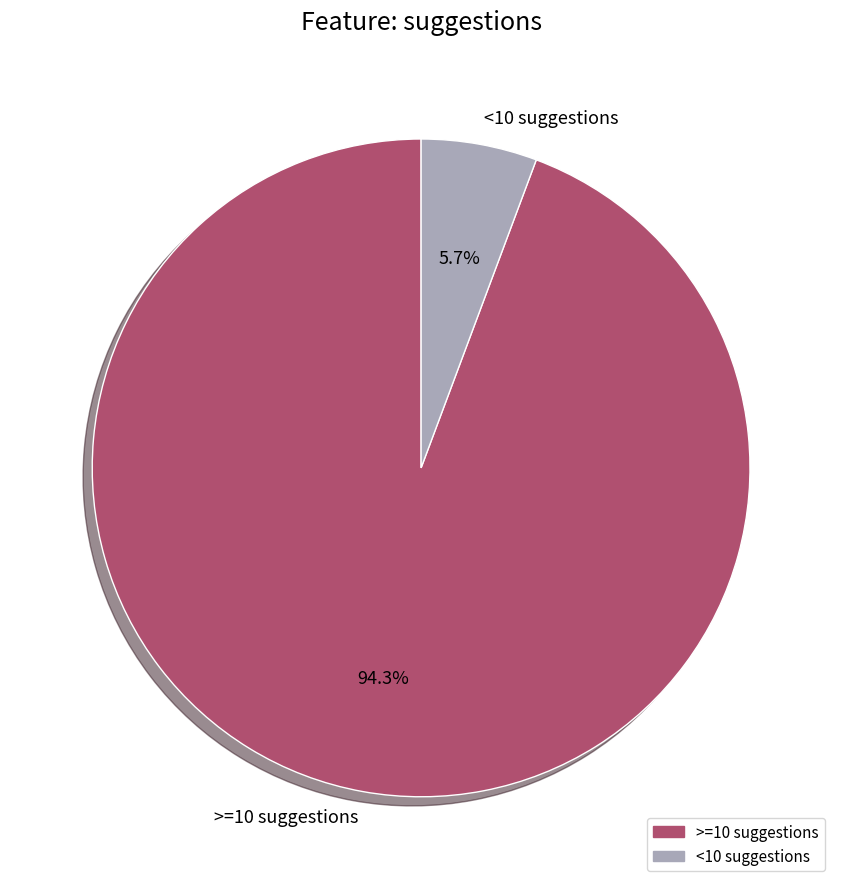

Do >=10 suggestions and <10 suggestions together represent more than half of the pie?

Yes